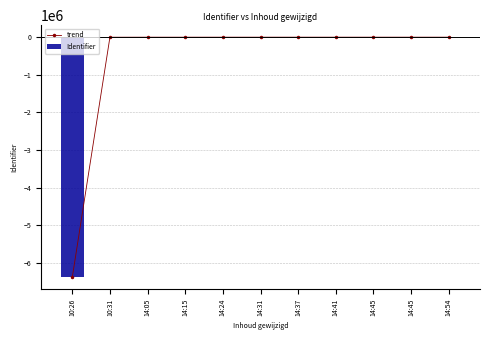

What is the smallest value displayed?

-6389706.6